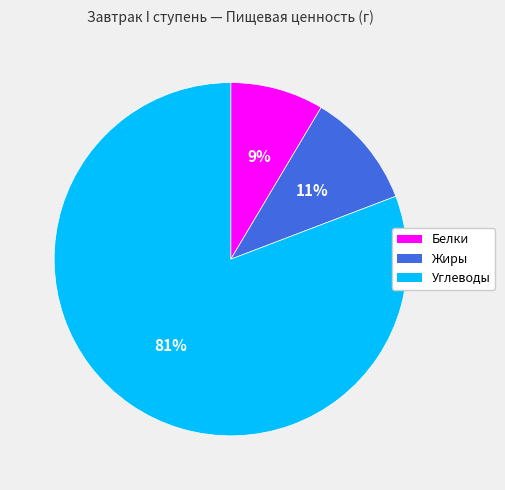

The Углеводы slice represents 81% of the pie. True or false?

True